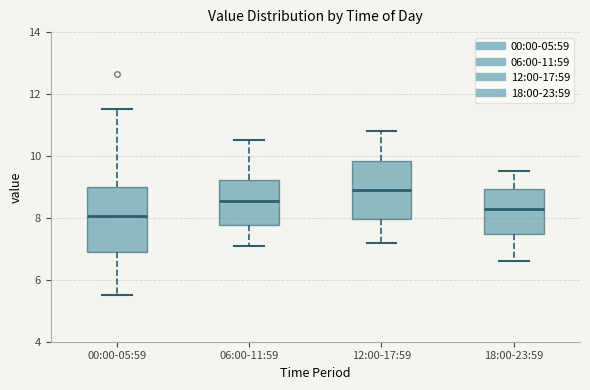

Which box has the lowest median line?

00:00-05:59